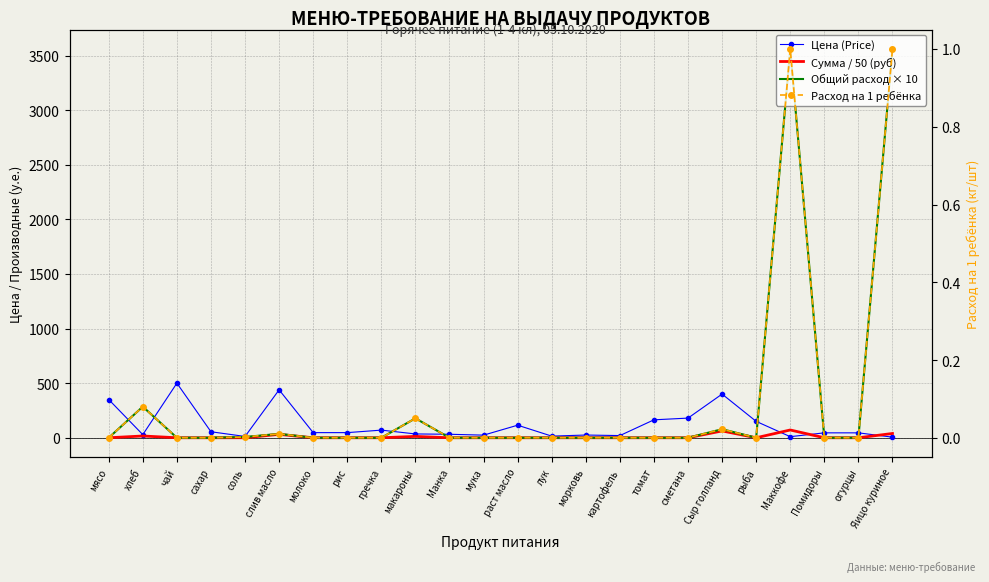

How many lines are shown in the chart?

4